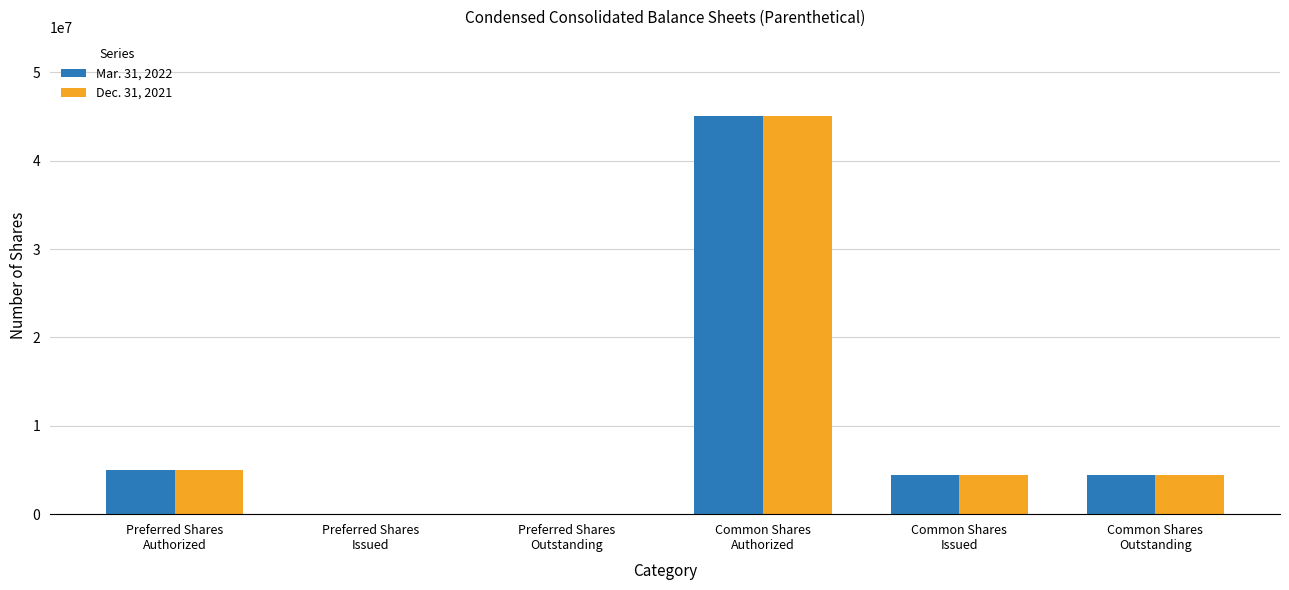

What are all the series names shown in the legend?

Mar. 31, 2022, Dec. 31, 2021